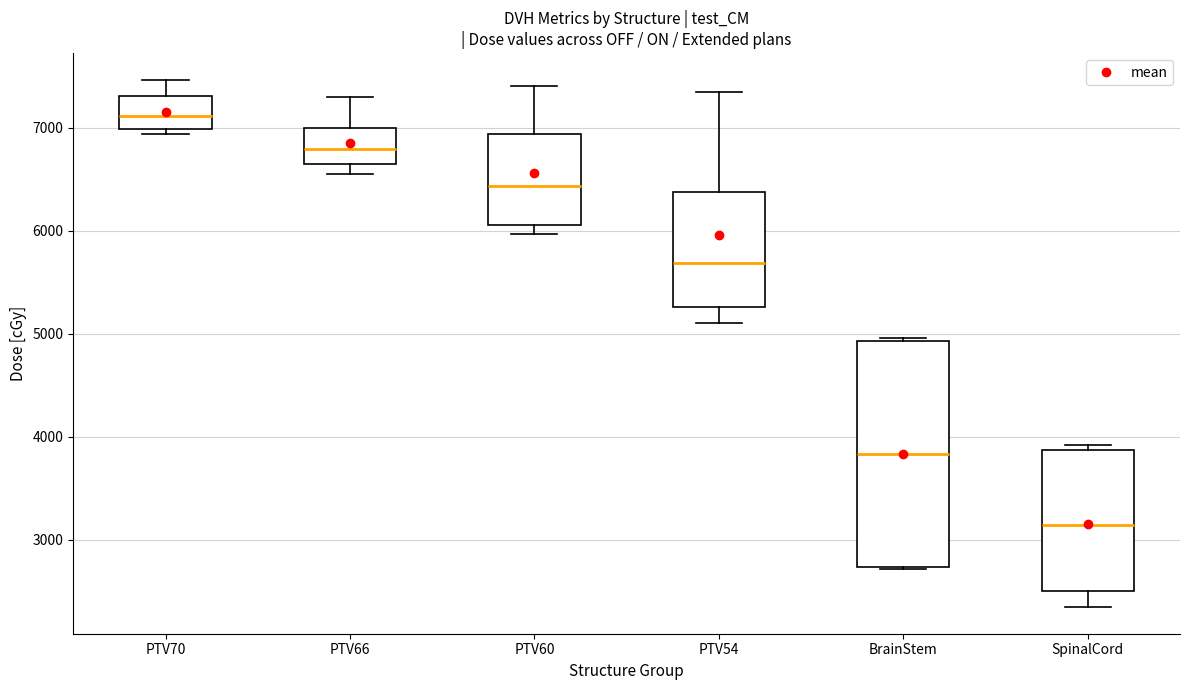

Reading left to right, read every box against the y-axis: the position of its median line, the range the box covers, and the ends of its whiskers. The values are not printed on the chart, so give them approximately, as read against the axis.

PTV70: median 7100, box 7000 to 7300, whiskers 6900 to 7500
PTV66: median 6800, box 6600 to 7000, whiskers 6600 (just below the box's lower edge) to 7300
PTV60: median 6400, box 6100 to 6900, whiskers 6000 to 7400
PTV54: median 5700, box 5300 to 6400, whiskers 5100 to 7400
BrainStem: median 3800, box 2700 to 4900, whiskers 2700 to 5000
SpinalCord: median 3100, box 2500 to 3900, whiskers 2300 to 3900 (just above the box's upper edge)